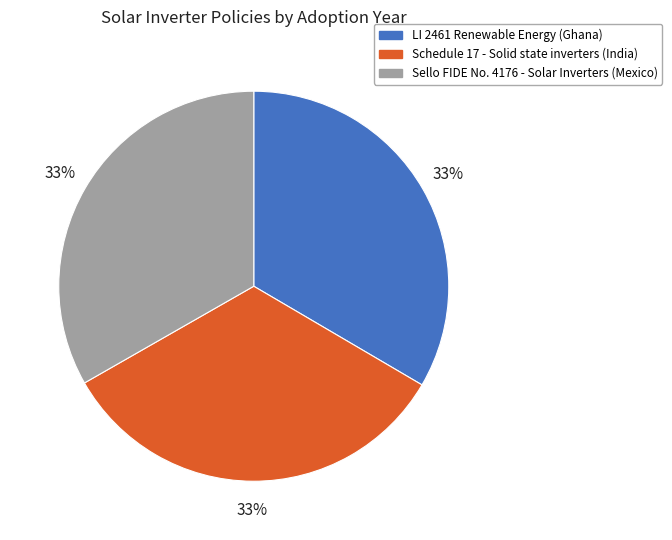

To the nearest percent, what portion does Schedule 17 - Solid state inverters (India) represent?

33%